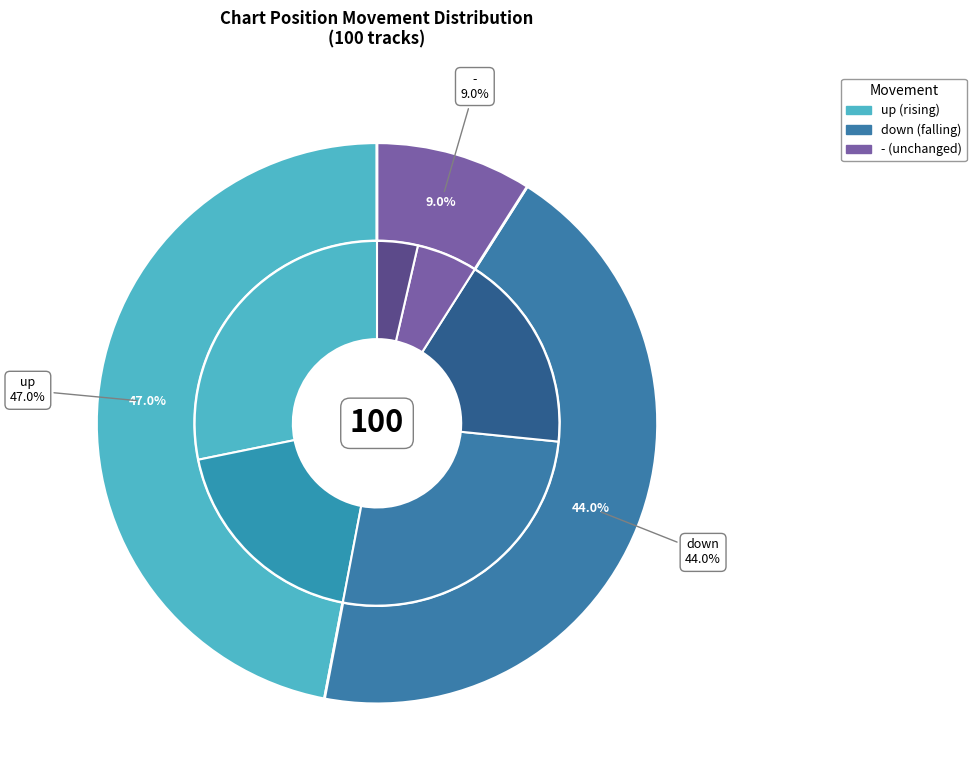

What is the smallest slice in the pie chart?

-